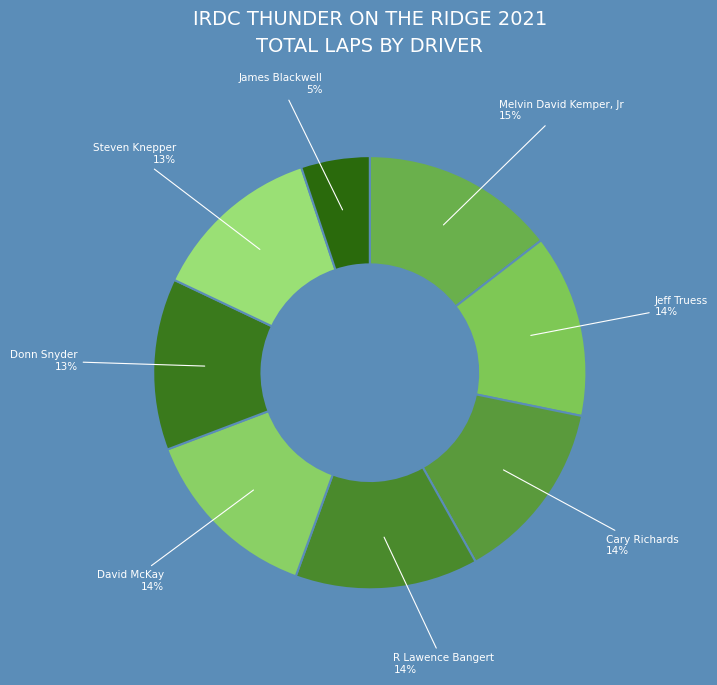

Which slice is the largest?

Melvin David Kemper, Jr